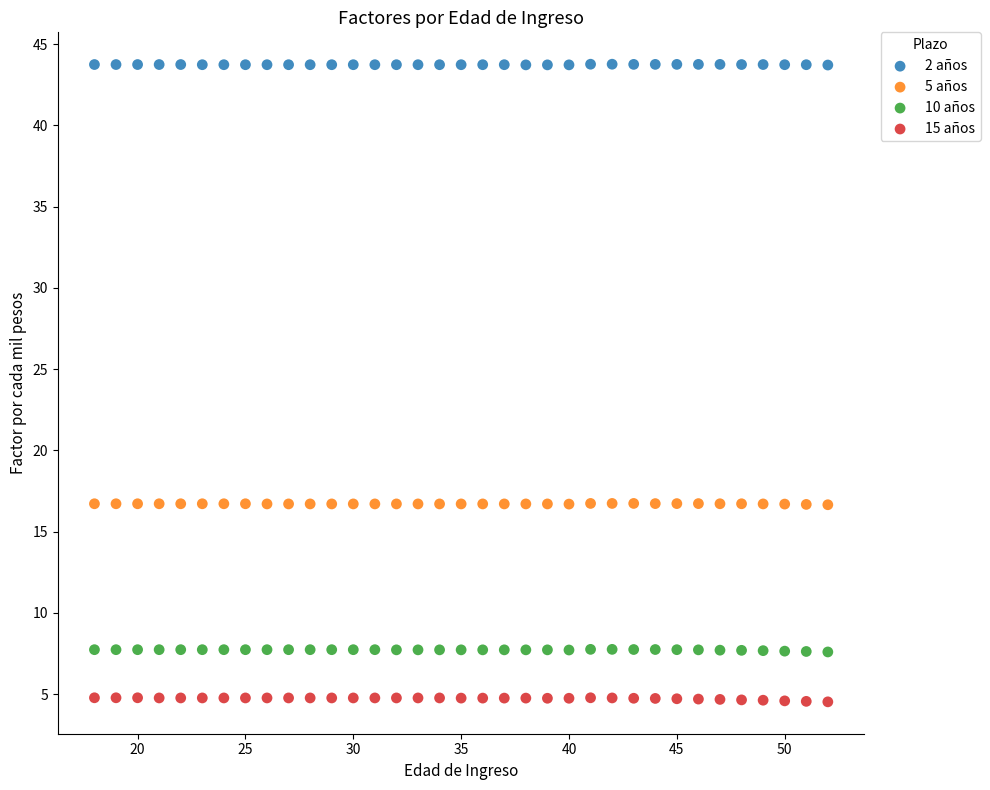

Which series reaches the maximum Y coordinate?

2 años